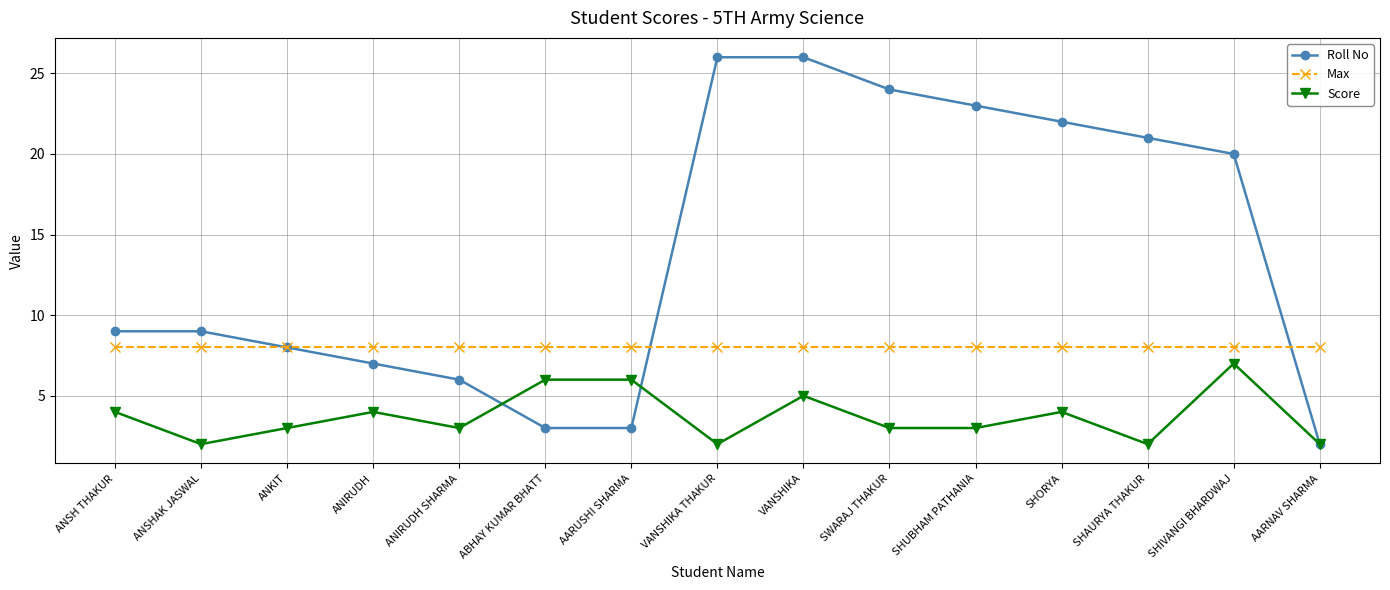

At how many categories does at least one series exceed 4?

15